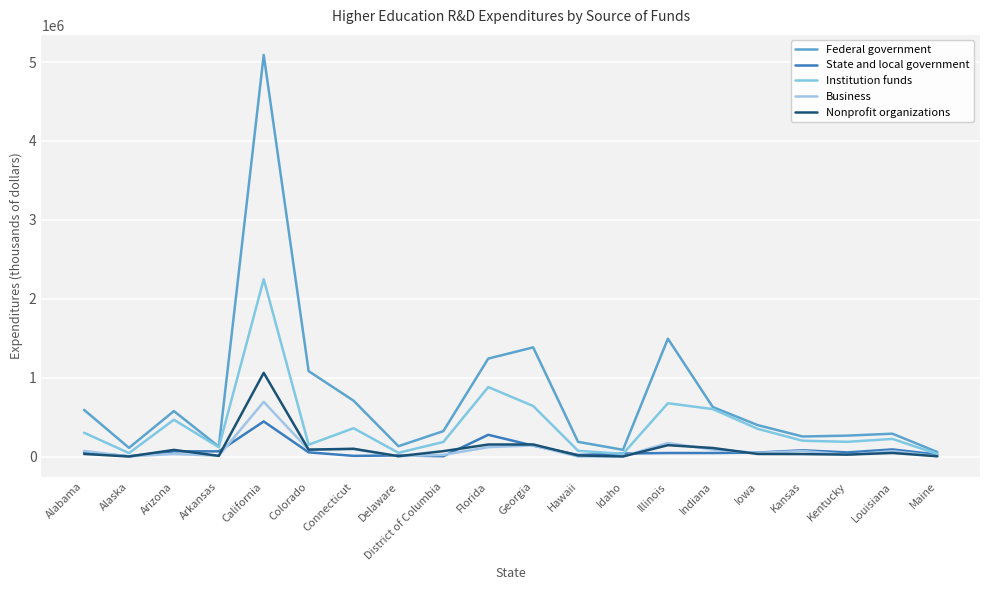

Where does the State and local government series first go above 52845?

Alabama